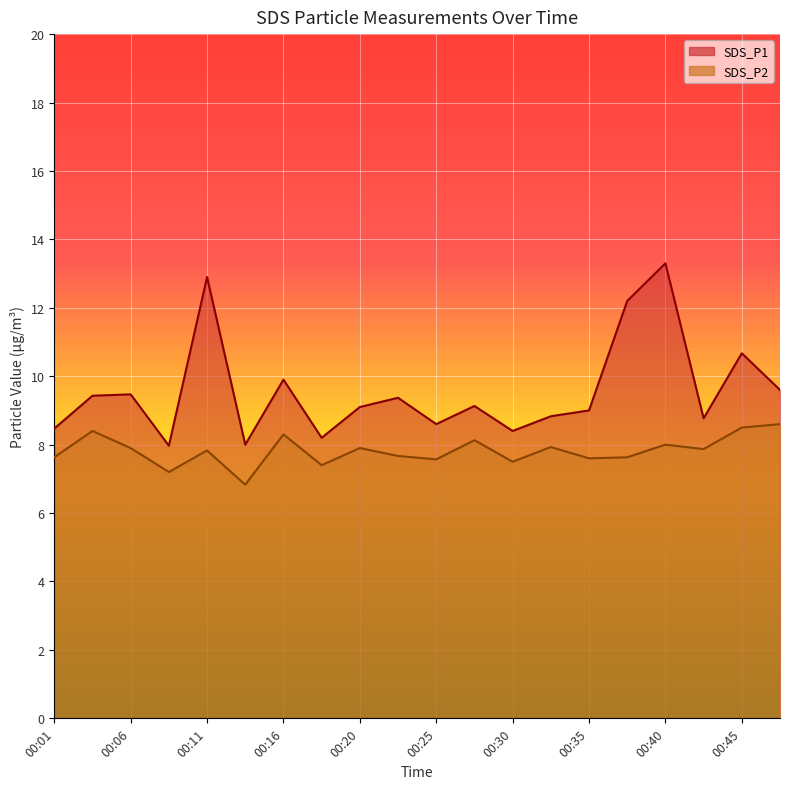

Which category has the lowest value across all series?

00:13